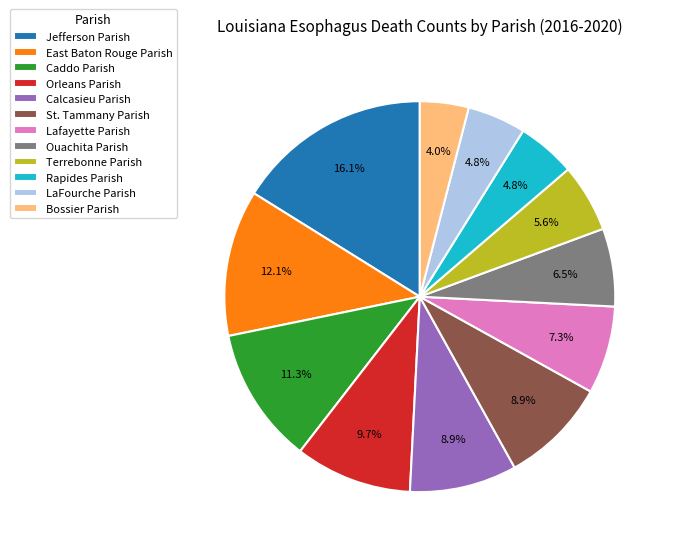

True or false: Ouachita Parish accounts for 20% of the total.

False